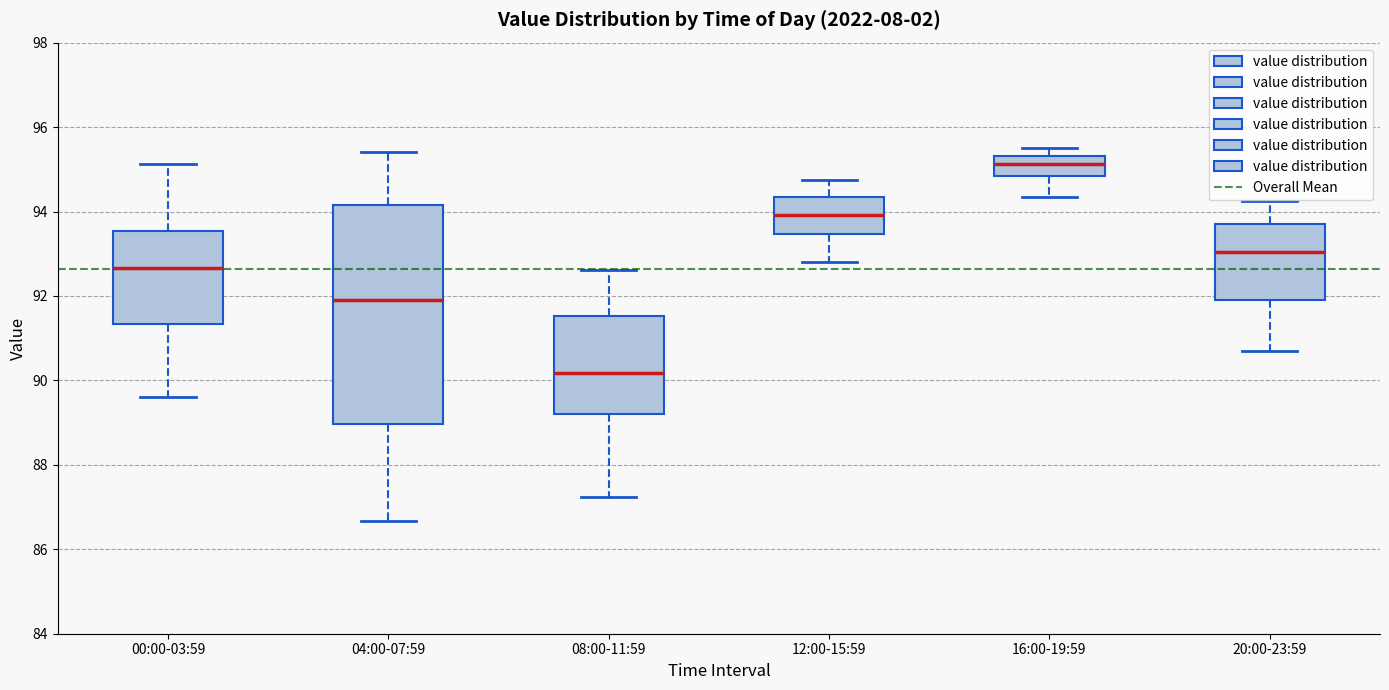

Reading left to right, transcribe this box plot: for each box, give where its median line is, the range the box spans, and where its two whiskers end, as read against the y-axis. The values are not printed on the chart, so give them approximately, as read against the axis.

00:00-03:59: median 92.6, box 91.4 to 93.6, whiskers 89.6 to 95.2
04:00-07:59: median 92.0, box 89.0 to 94.2, whiskers 86.6 to 95.4
08:00-11:59: median 90.2, box 89.2 to 91.6, whiskers 87.2 to 92.6
12:00-15:59: median 94.0, box 93.4 to 94.4, whiskers 92.8 to 94.8
16:00-19:59: median 95.2, box 94.8 to 95.4, whiskers 94.4 to 95.6
20:00-23:59: median 93.0, box 92.0 to 93.8, whiskers 90.8 to 94.2